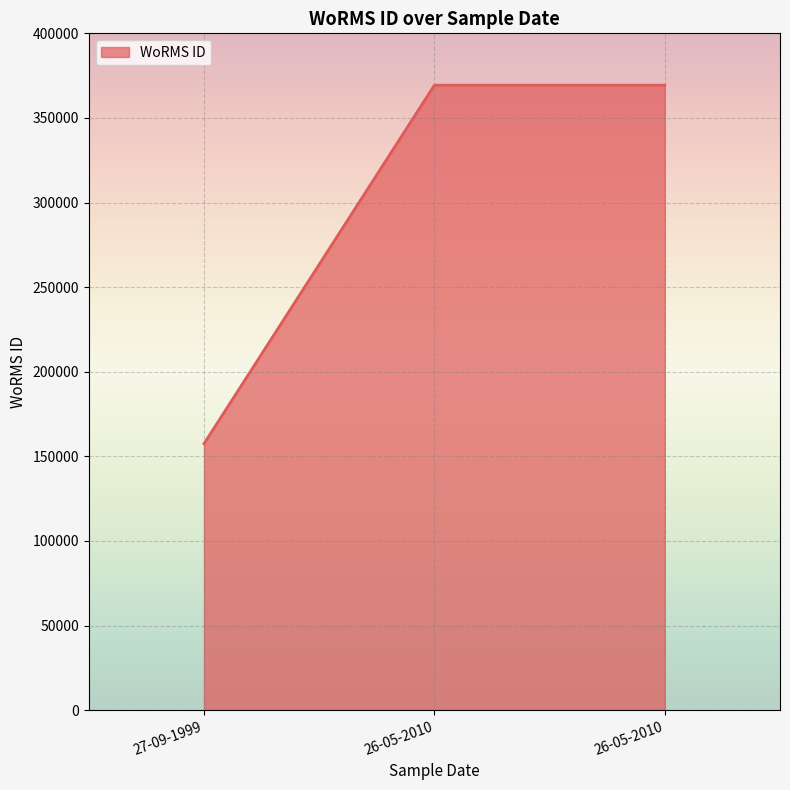

Does the chart have visible grid lines?

Yes